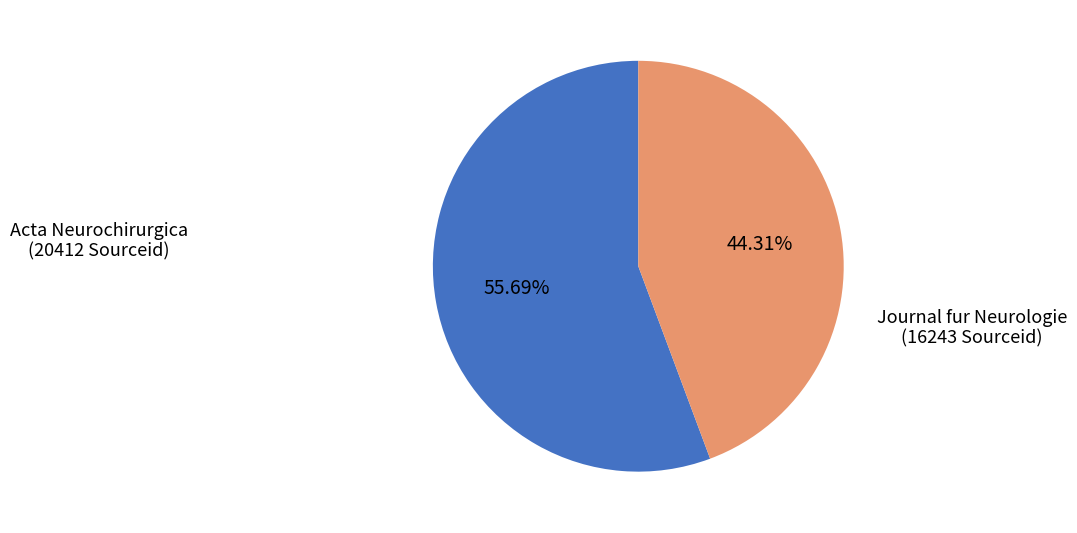

Is there any slice that represents more than half of the pie?

Yes